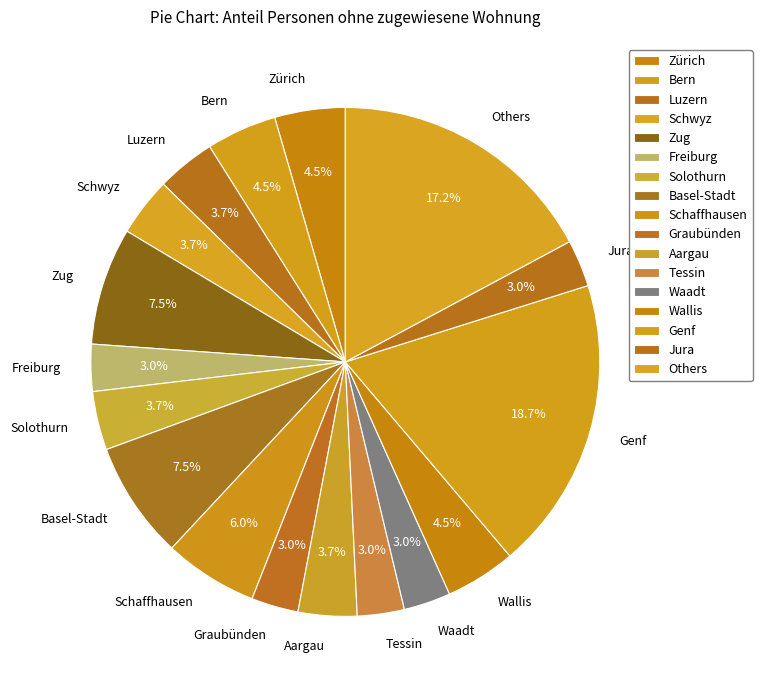

To the nearest percent, what percentage of the pie is Aargau?

4%